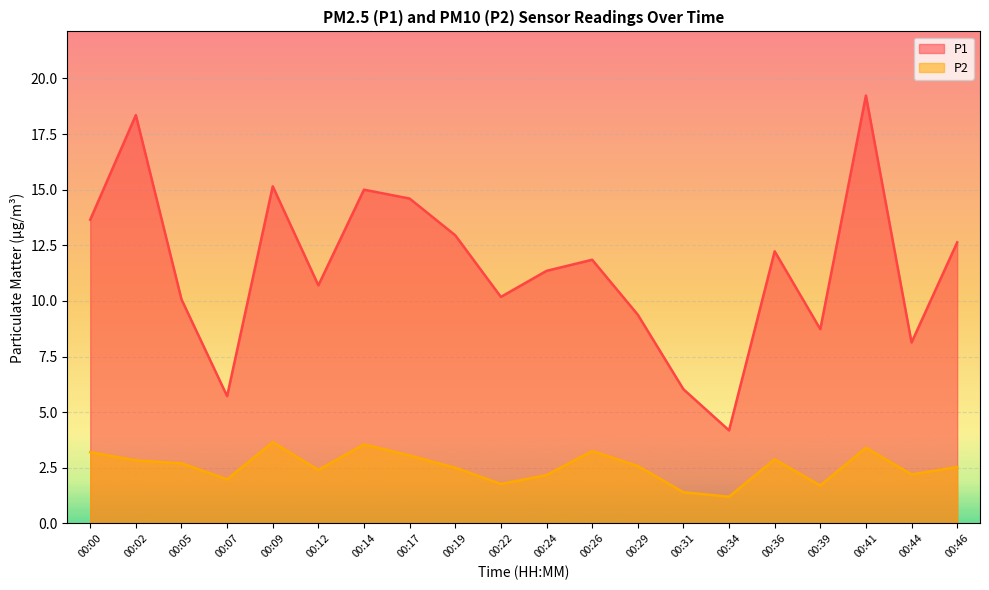

Is it true that P2 equals 1.7 at 00:39?

True